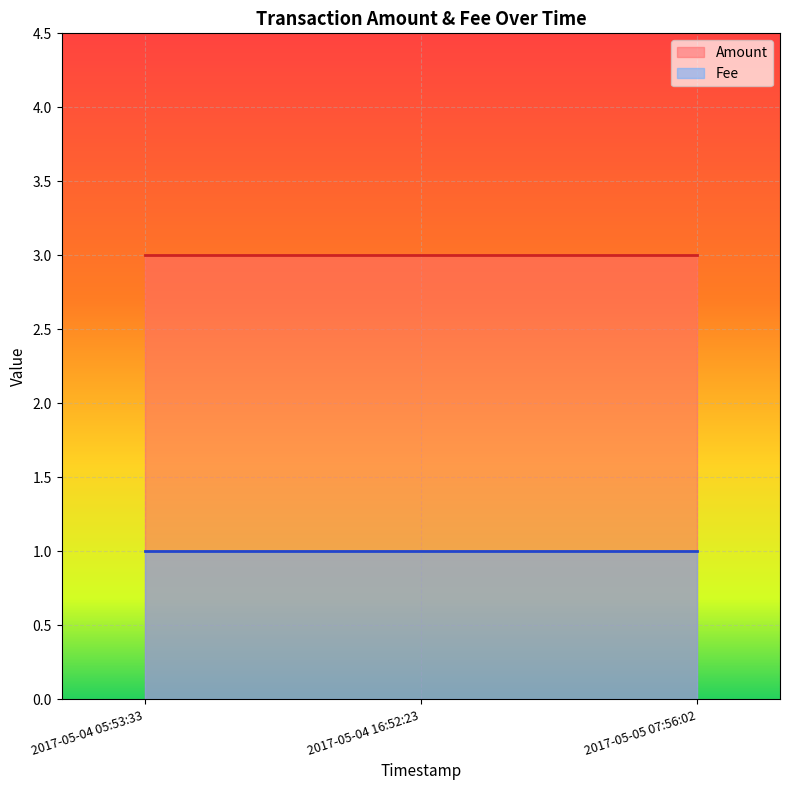

Rank the categories by Amount value from highest to lowest.

2017-05-04 05:53:33, 2017-05-04 16:52:23, 2017-05-05 07:56:02